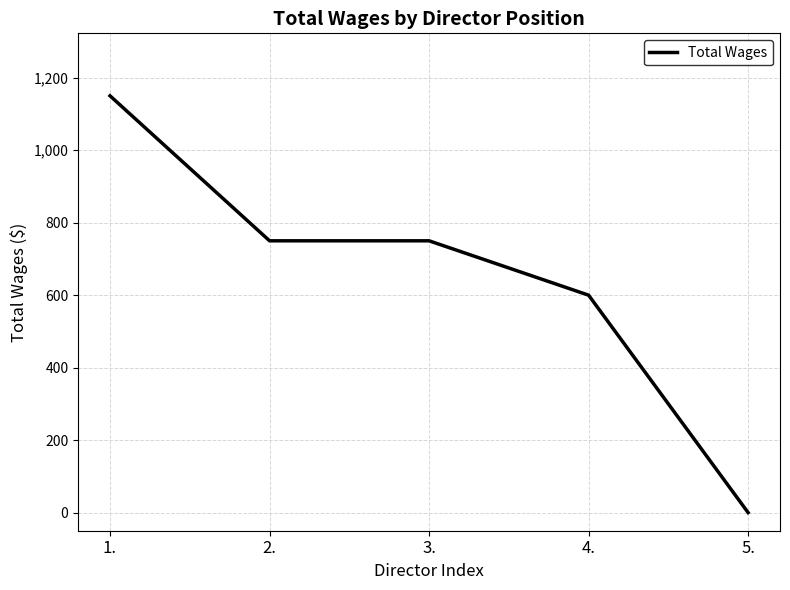

Does the chart display data point markers on the line(s)?

No